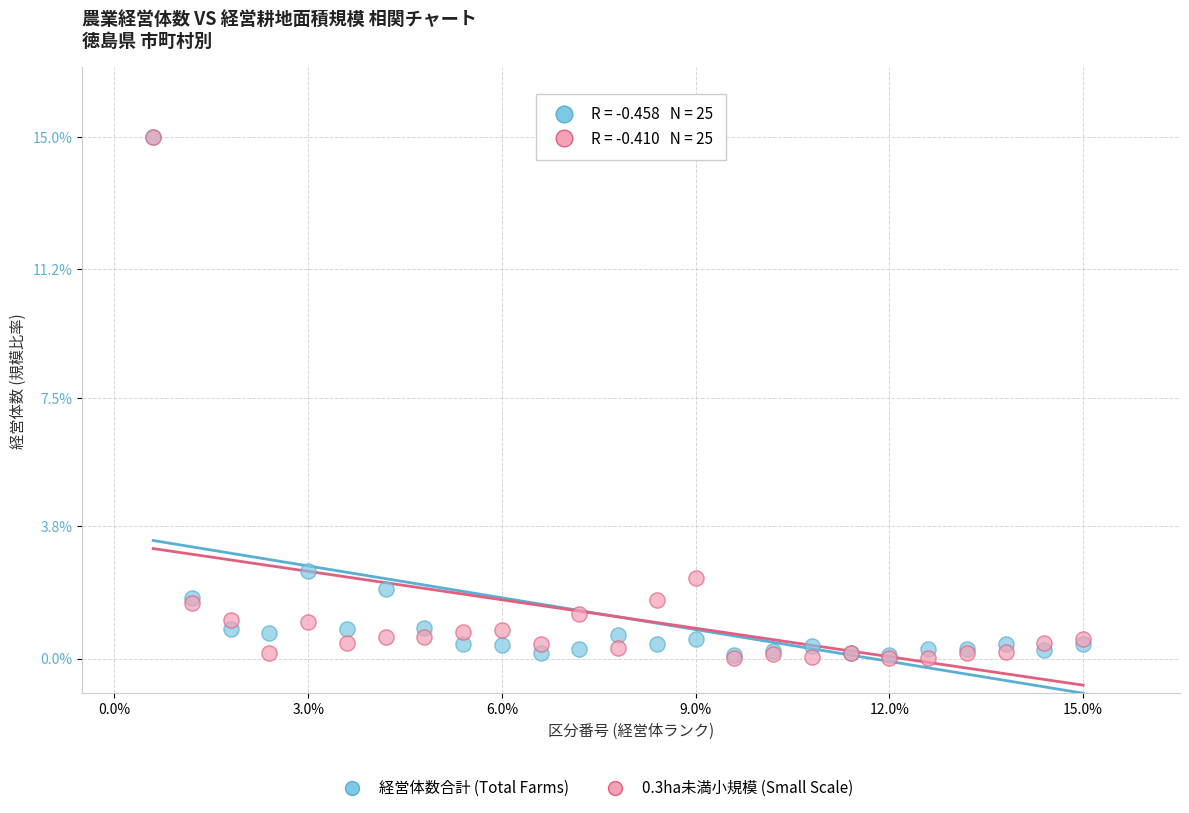

Which series has the largest Y range (max minus min)?

0.3ha未満小規模 (Small Scale)